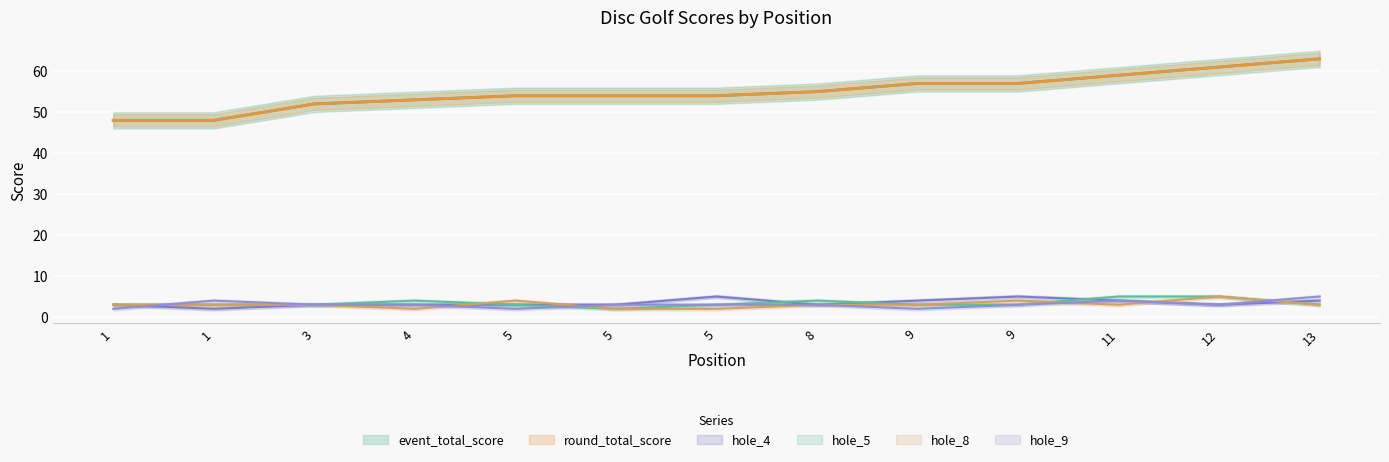

What is the difference between the maximum and minimum values in the hole_5 series?

3